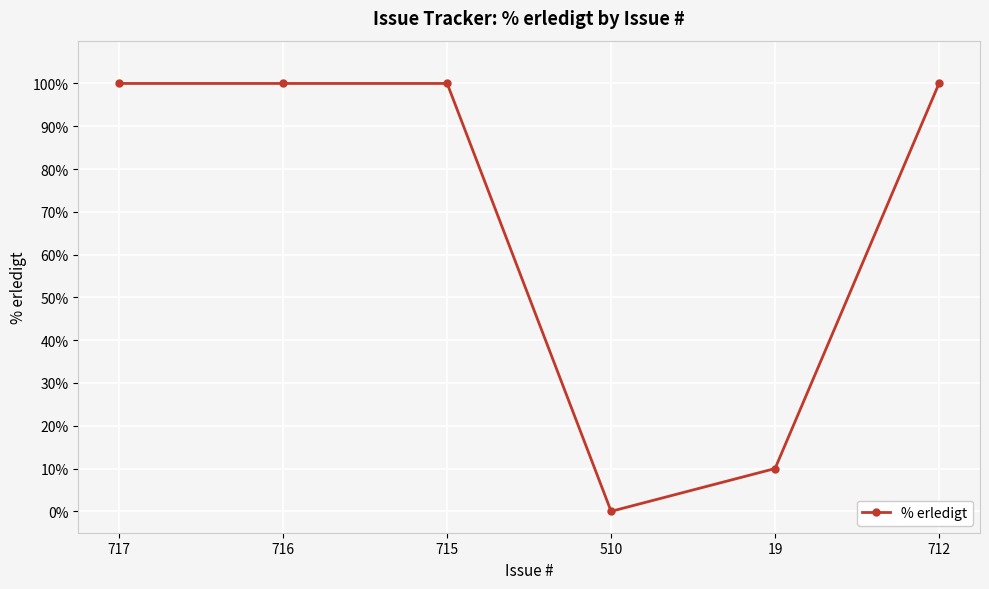

What is the label of the 3rd point from the left?

715